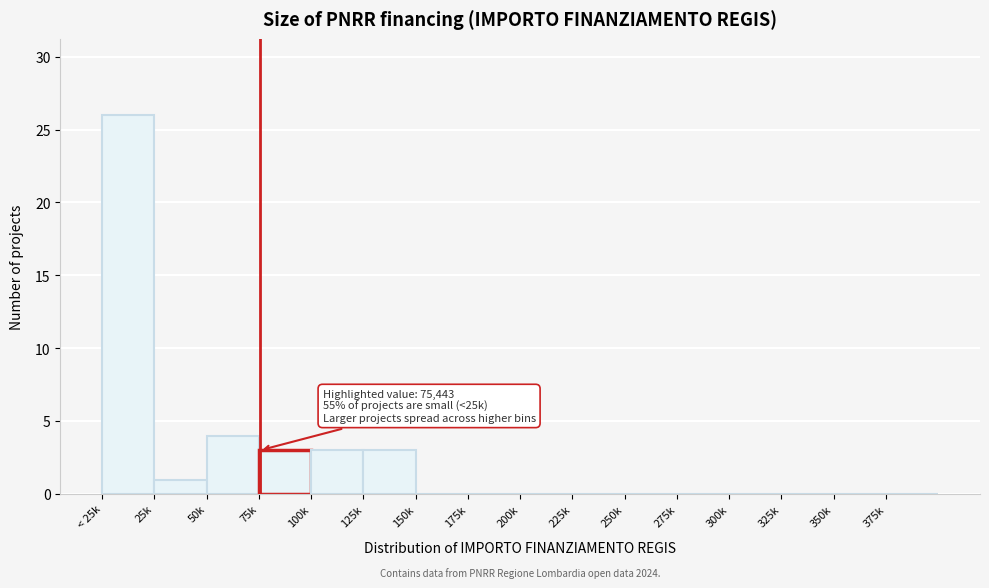

Reading right to left, transcribe all the data shown in this chart.

375k=0	350k=0	325k=0	300k=0	275k=0	250k=0	225k=0	200k=0	175k=0	150k=0	125k=3	100k=3	75k=3	50k=4	25k=1	< 25k=26